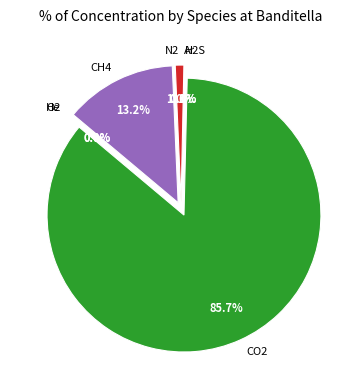

What is the majority slice?

CO2